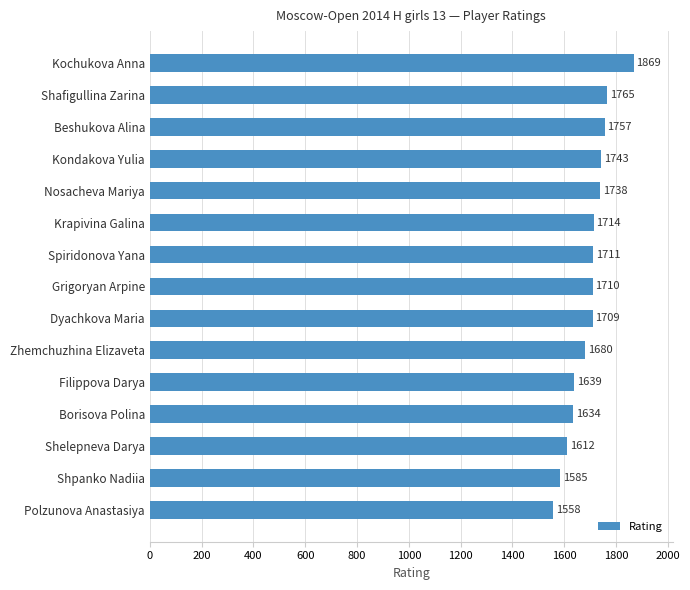

List the labels in order of value, largest first.

Kochukova Anna, Shafigullina Zarina, Beshukova Alina, Kondakova Yulia, Nosacheva Mariya, Krapivina Galina, Spiridonova Yana, Grigoryan Arpine, Dyachkova Maria, Zhemchuzhina Elizaveta, Filippova Darya, Borisova Polina, Shelepneva Darya, Shpanko Nadiia, Polzunova Anastasiya